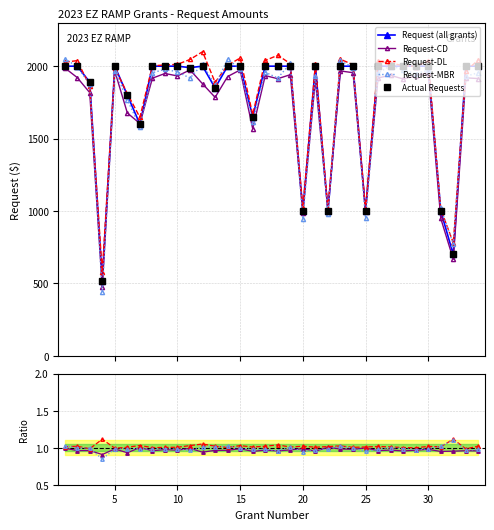

What is the sum of all values?

60000